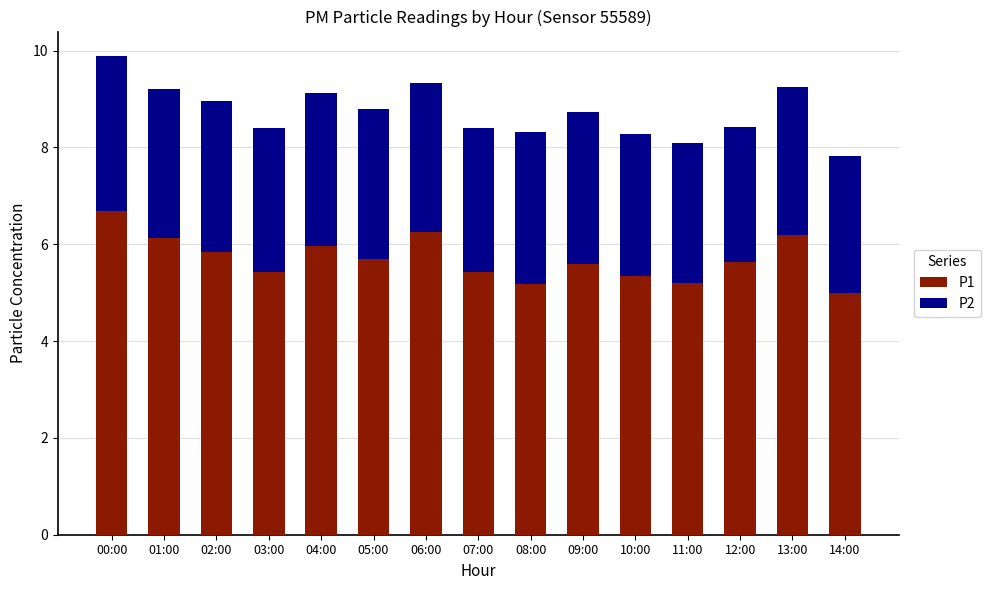

Does the chart contain any negative values?

No